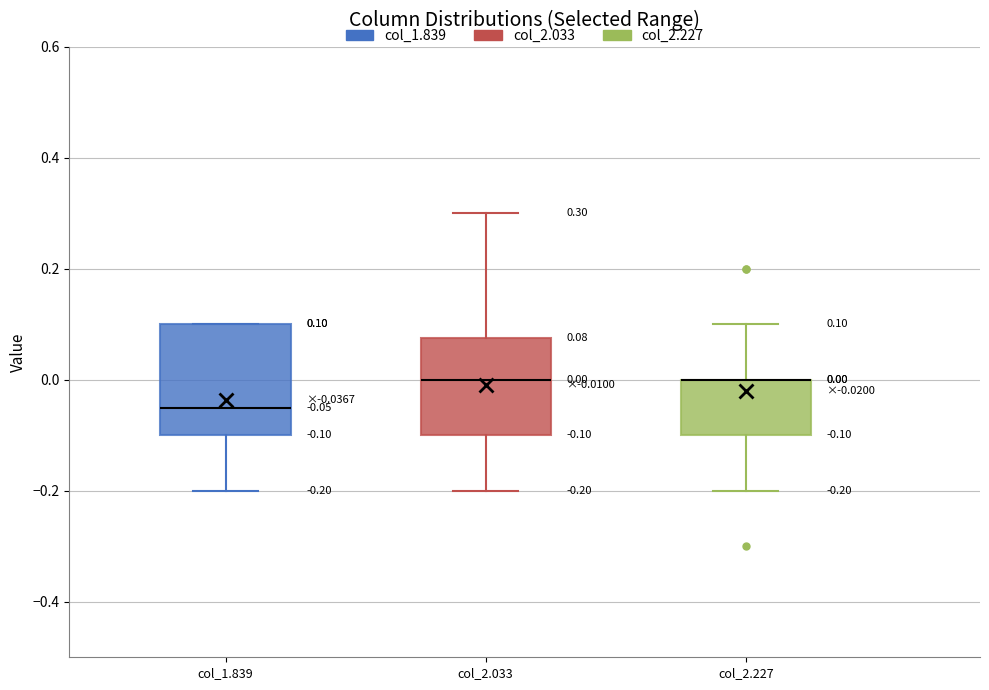

Which box is the tallest, from its lower edge to its upper edge?

col_1.839